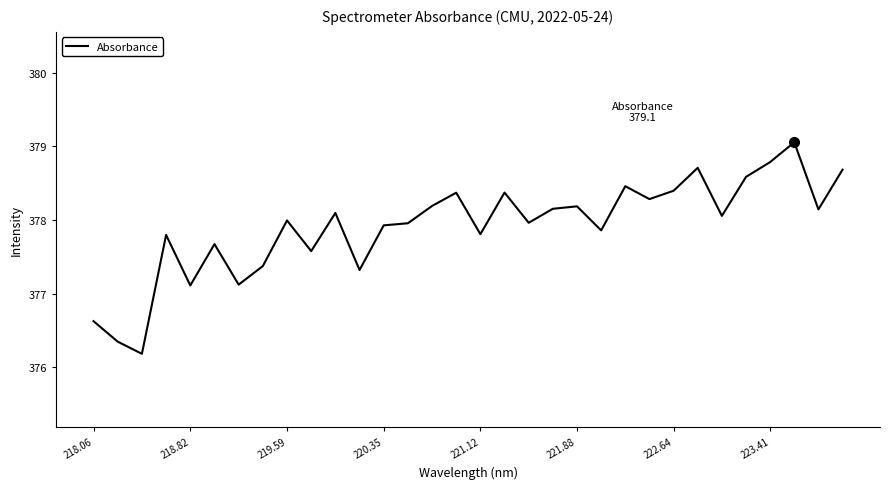

What is the maximum value shown in the chart?

379.1